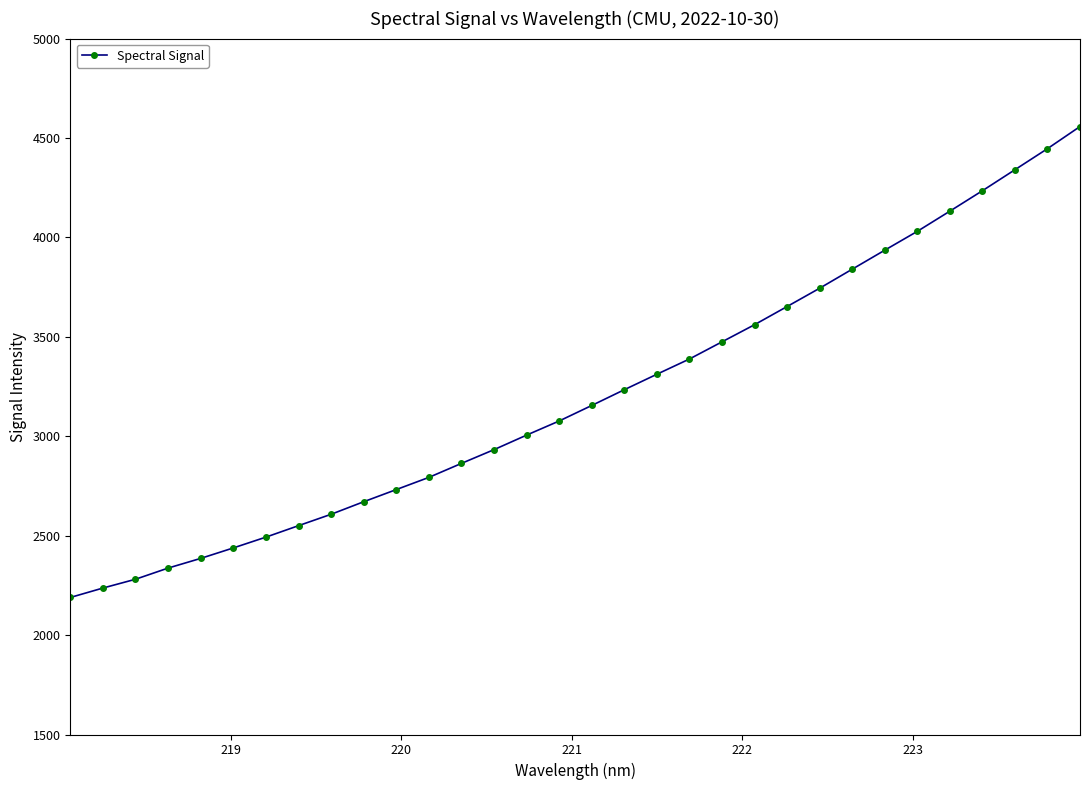

What is the minimum value shown in the chart?

2189.1